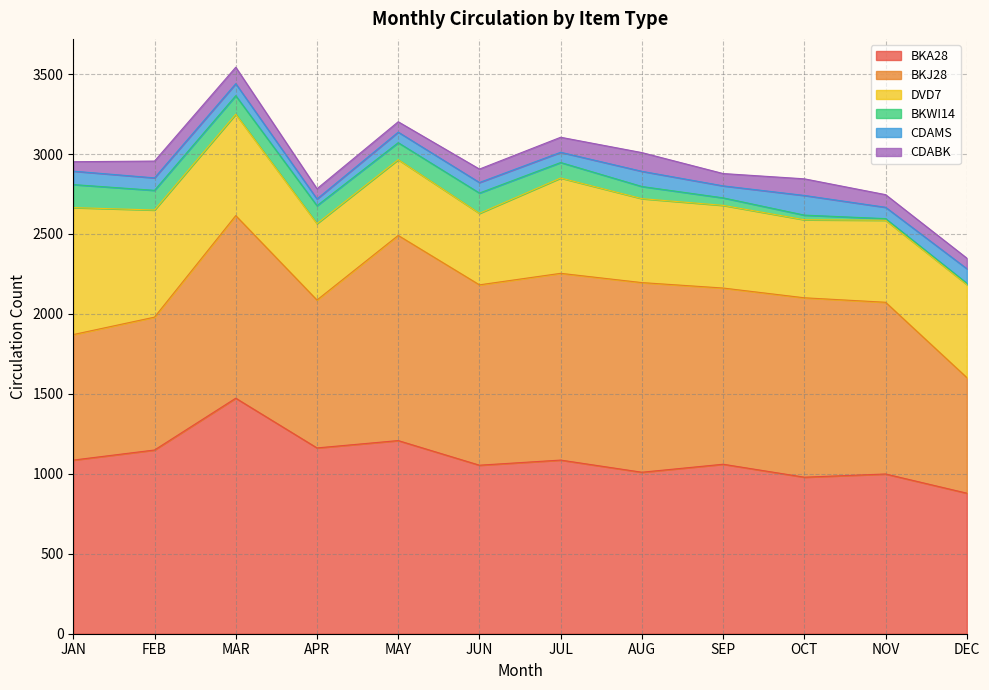

Rank the series by their maximum value, from lowest to highest.

CDABK, CDAMS, BKWI14, DVD7, BKJ28, BKA28